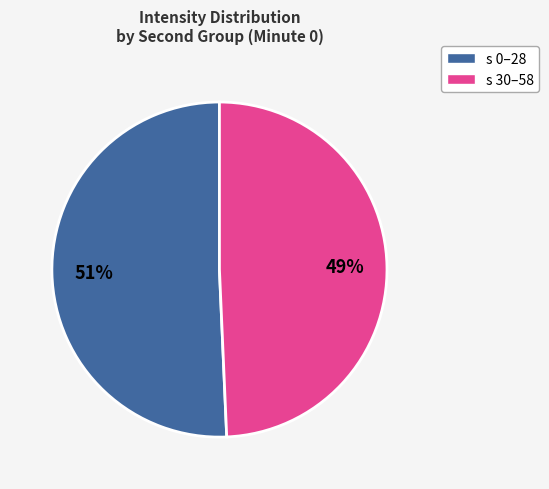

Count the number of slices in the pie.

2